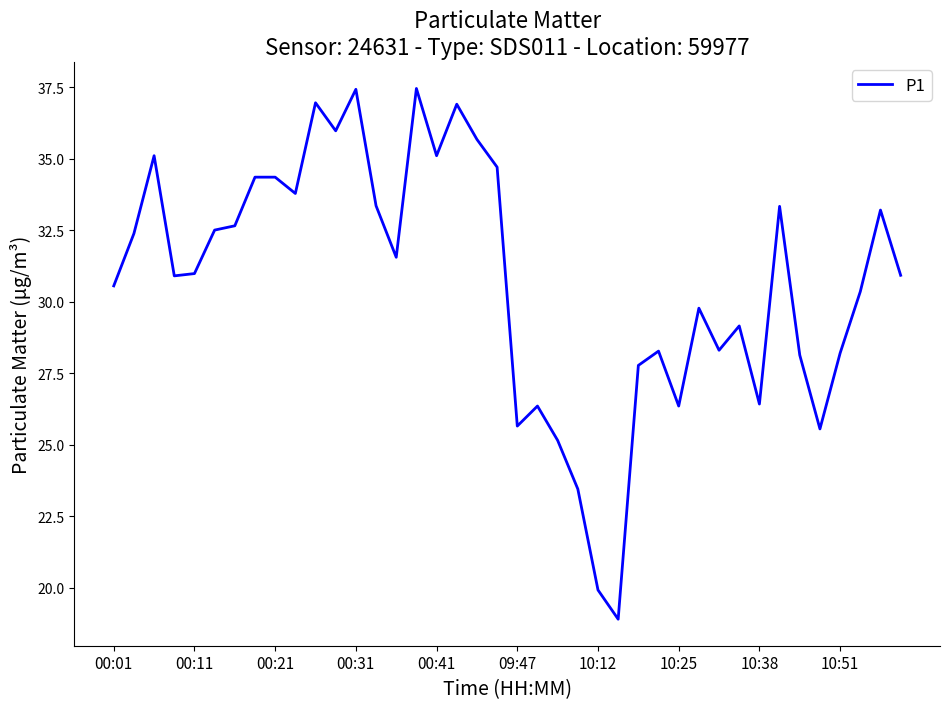

What is the minimum value shown in the chart?

18.9